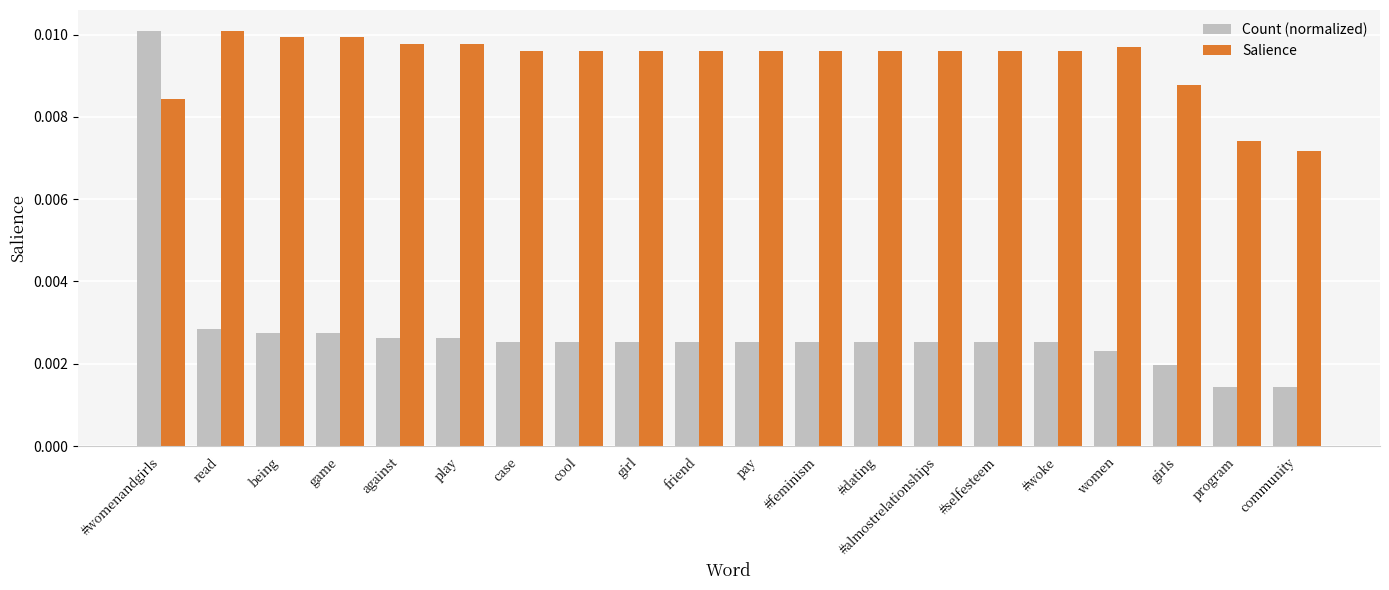

At how many categories does at least one series exceed 0?

20